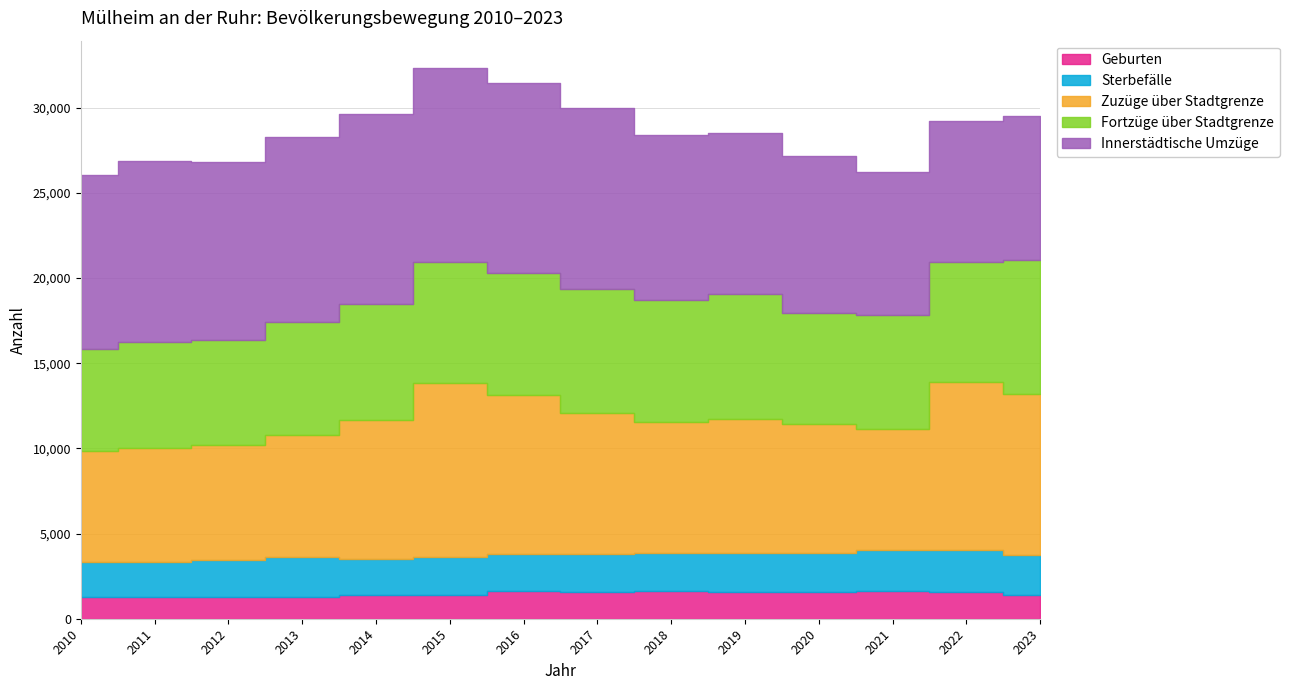

Reading left to right, extract all data points from this chart.

Geburten: 2010=1260	2011=1289	2012=1290	2013=1304	2014=1372	2015=1415	2016=1650	2017=1593	2018=1624	2019=1570	2020=1577	2021=1629	2022=1572	2023=1411
Sterbefälle: 2010=2087	2011=2040	2012=2136	2013=2333	2014=2138	2015=2220	2016=2142	2017=2224	2018=2241	2019=2293	2020=2282	2021=2380	2022=2492	2023=2331
Zuzüge über Stadtgrenze: 2010=6501	2011=6677	2012=6796	2013=7136	2014=8144	2015=10196	2016=9332	2017=8256	2018=7660	2019=7847	2020=7580	2021=7161	2022=9858	2023=9479
Fortzüge über Stadtgrenze: 2010=5972	2011=6265	2012=6124	2013=6660	2014=6815	2015=7104	2016=7162	2017=7275	2018=7170	2019=7354	2020=6523	2021=6676	2022=7005	2023=7868
Innerstädtische Umzüge: 2010=10255	2011=10624	2012=10483	2013=10844	2014=11167	2015=11393	2016=11199	2017=10617	2018=9739	2019=9444	2020=9209	2021=8397	2022=8289	2023=8431